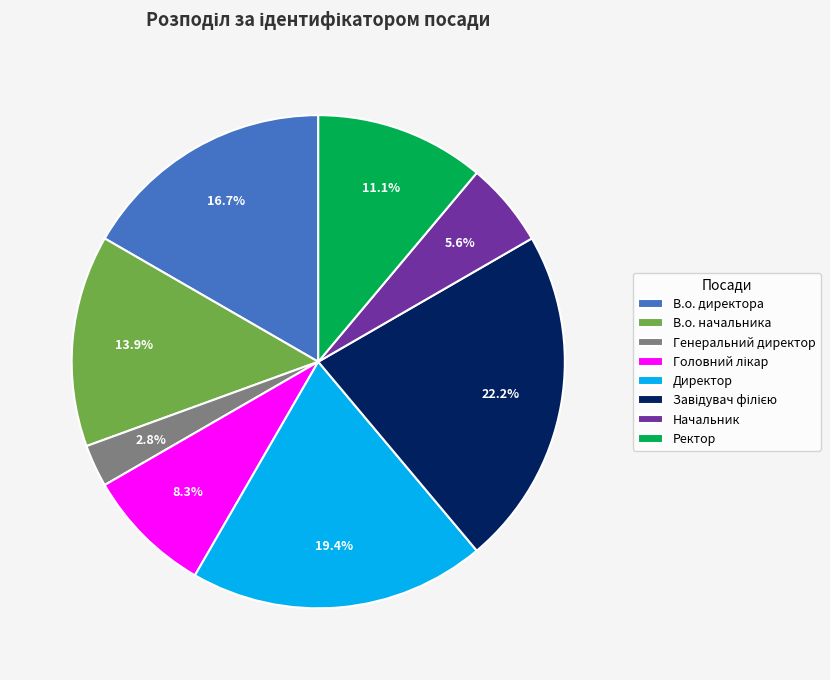

Is there any slice that represents more than half of the pie?

No